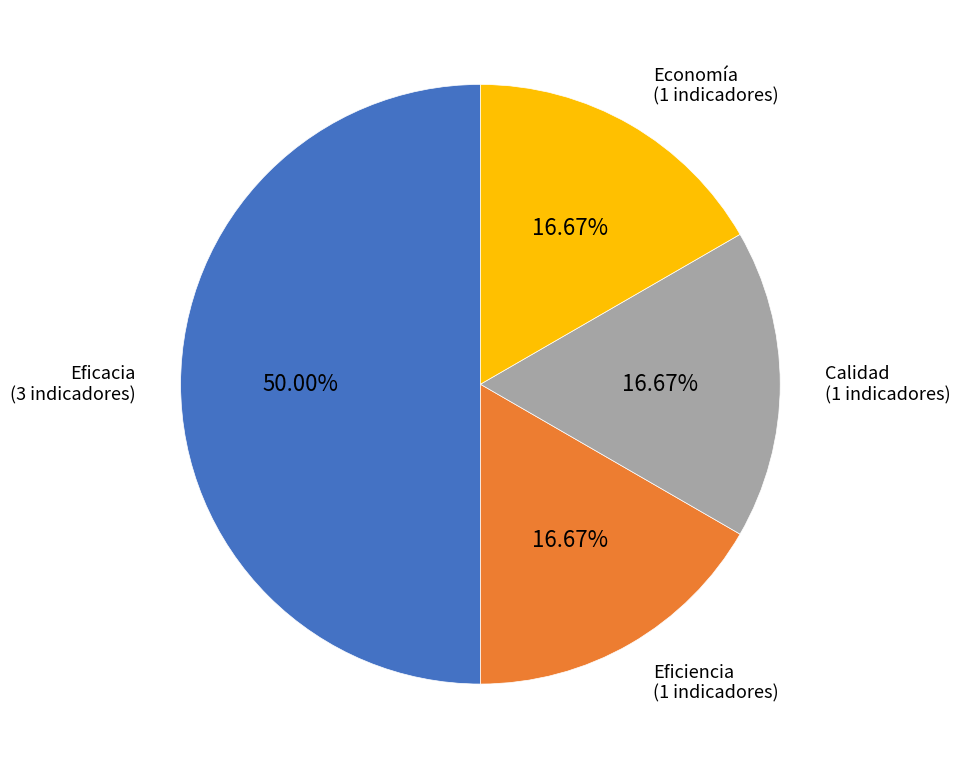

How many segments does this pie chart have?

4